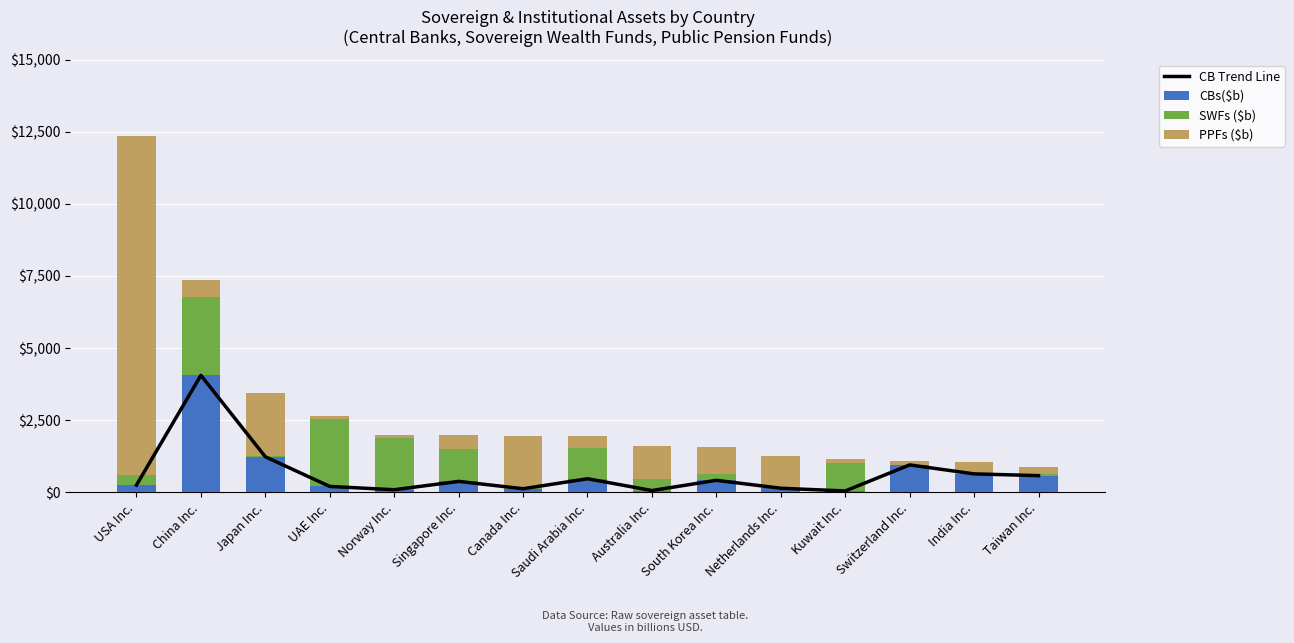

What position from the right is China Inc.?

14